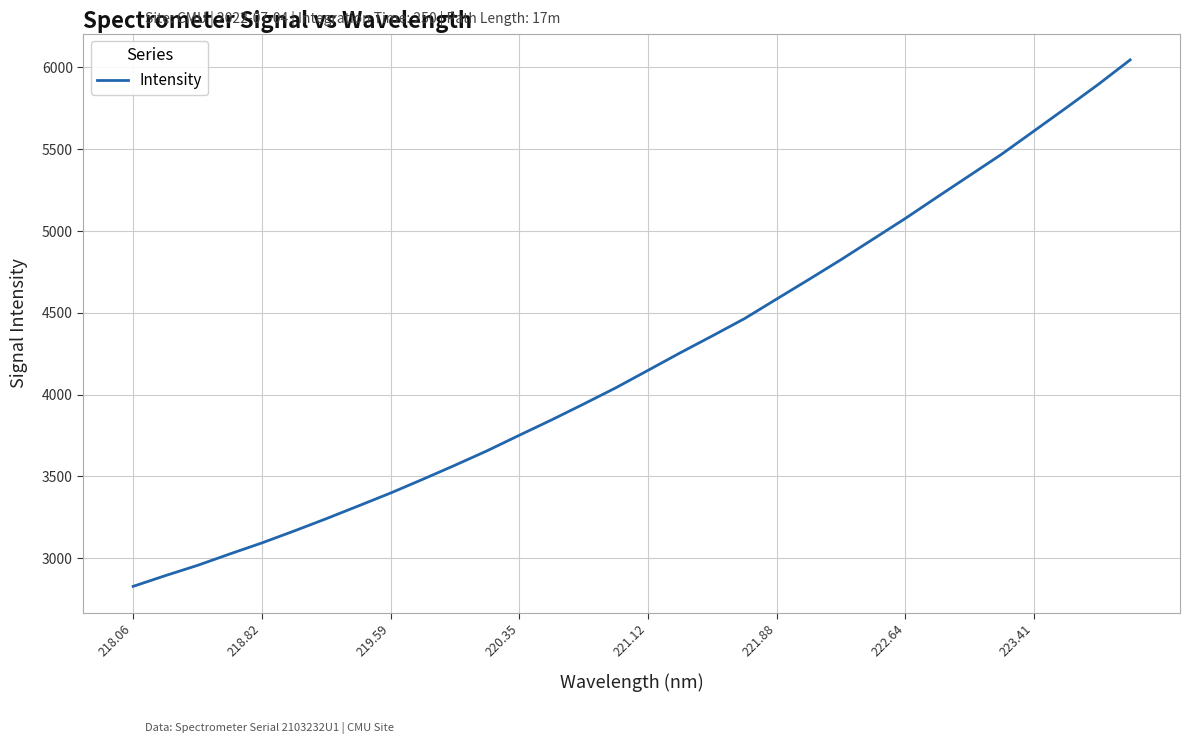

What is the difference between the maximum and minimum values?

3218.9